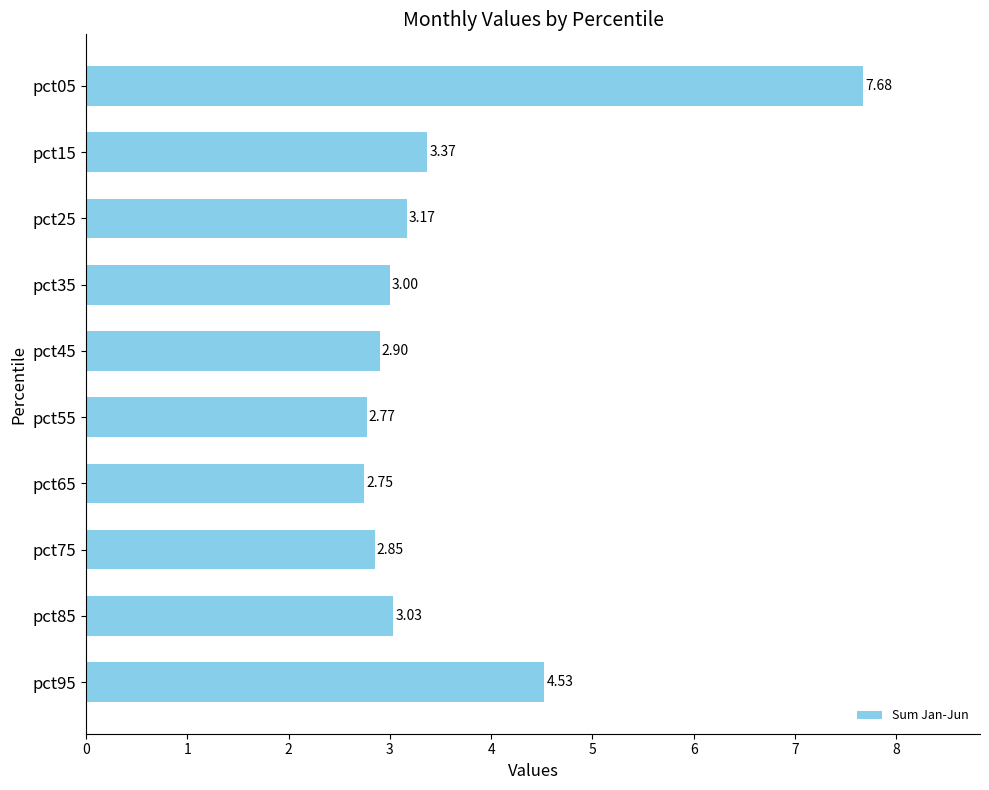

What is the sum of the values at pct75 and pct35?

5.8